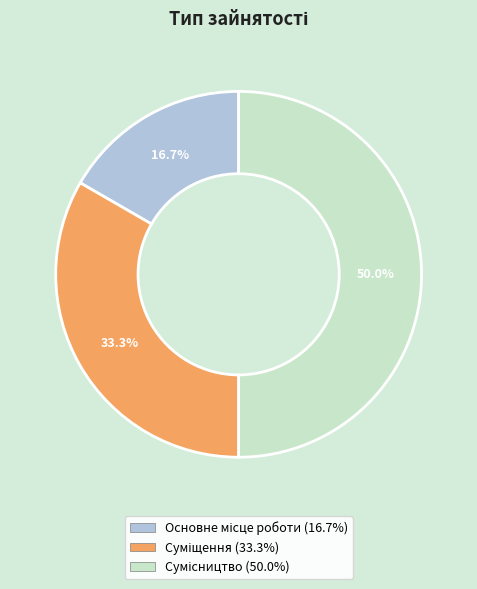

The Сумісництво slice represents 37% of the pie. True or false?

False